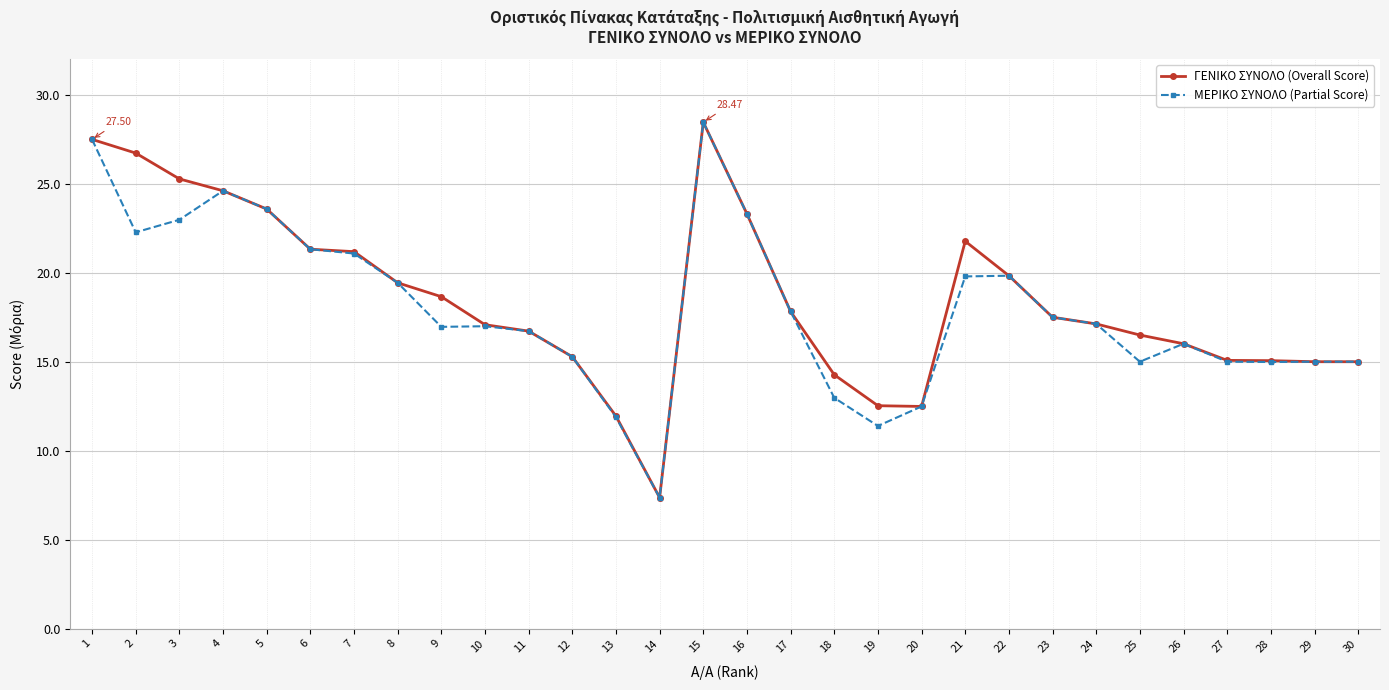

Rank the series at 9 from highest to lowest value.

ΓΕΝΙΚΟ ΣΥΝΟΛΟ (Overall Score), ΜΕΡΙΚΟ ΣΥΝΟΛΟ (Partial Score)